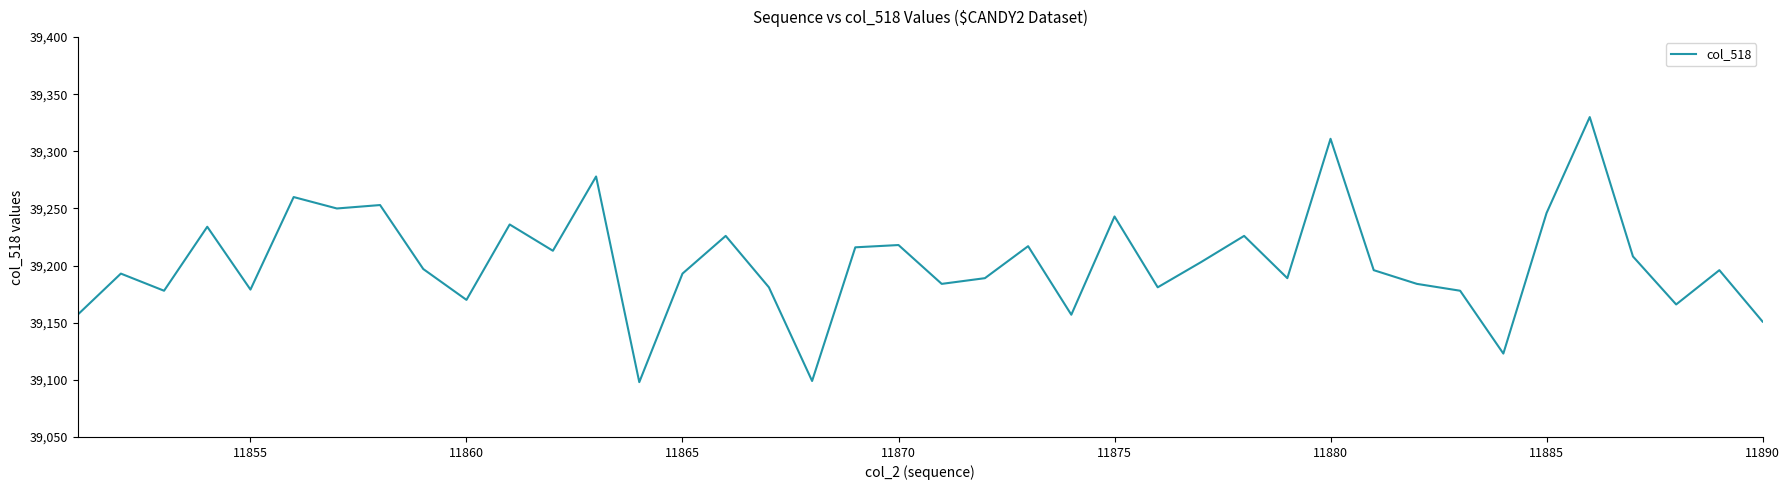

What is the greatest value displayed?

39330